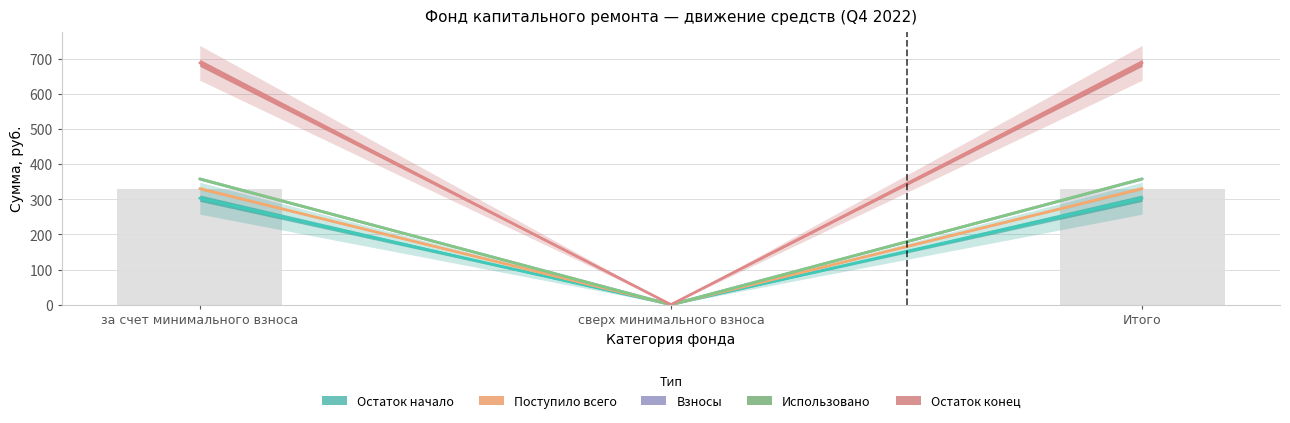

Rank the categories by Взносы value from highest to lowest.

за счет минимального взноса, Итого, сверх минимального взноса